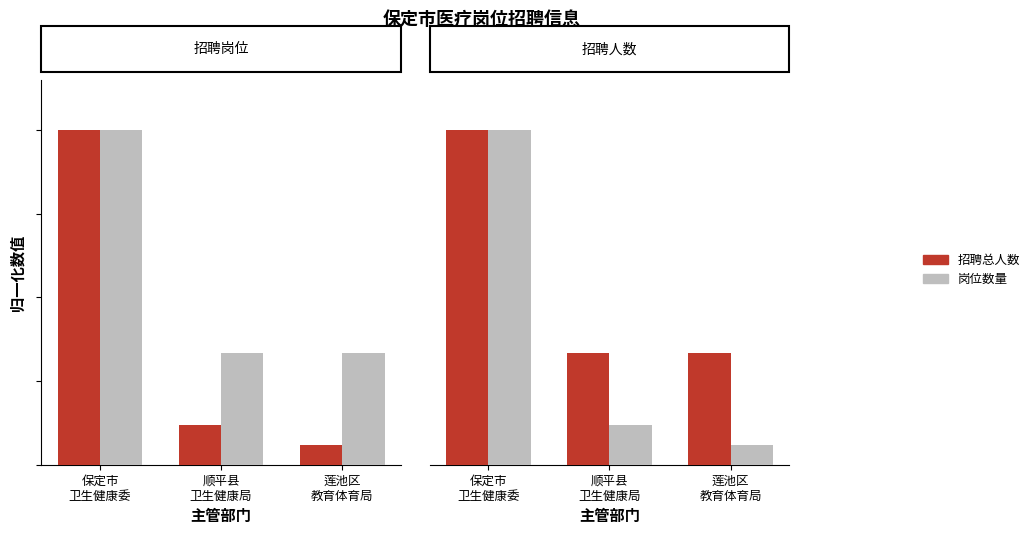

Which series has the widest spread of values?

岗位数量